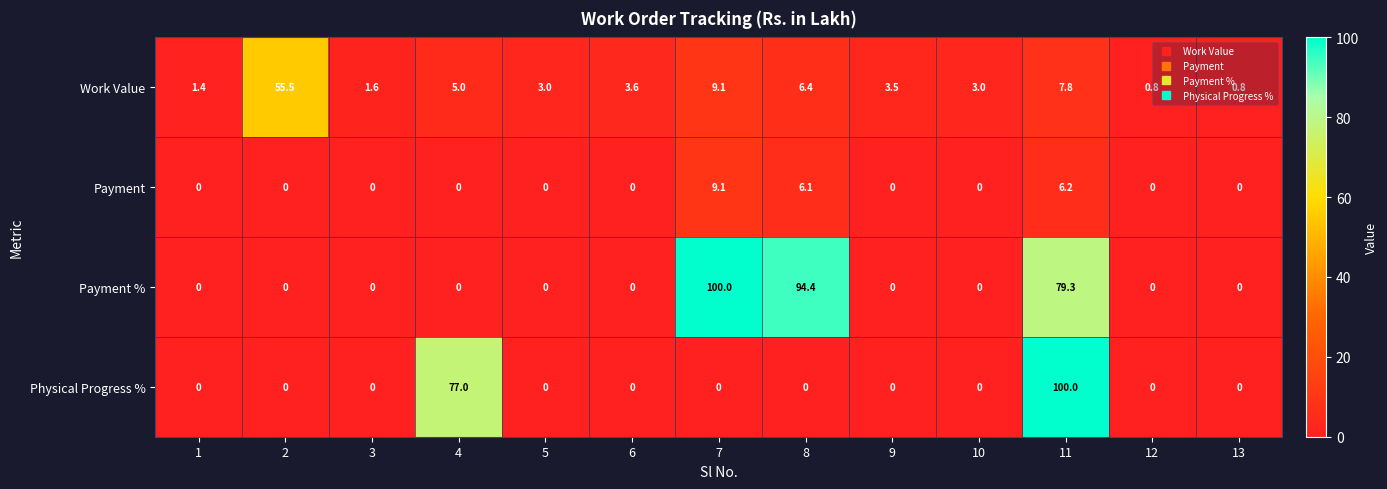

What is the maximum value for Work Value?

55.5